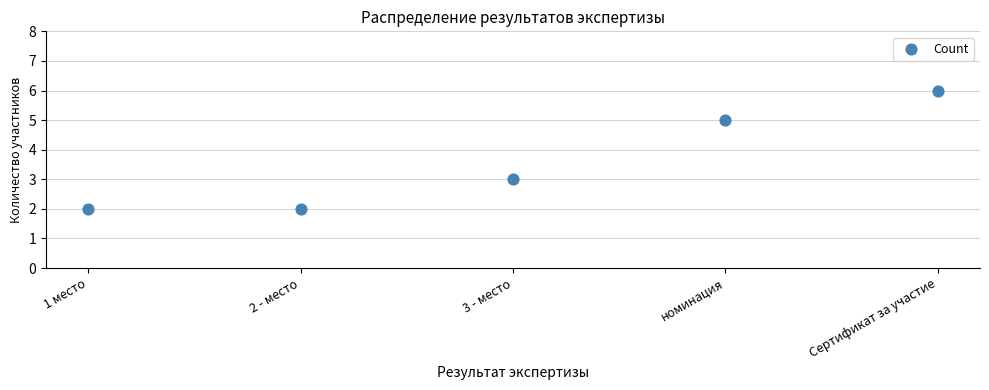

What is the range of Y values (max minus min)?

4